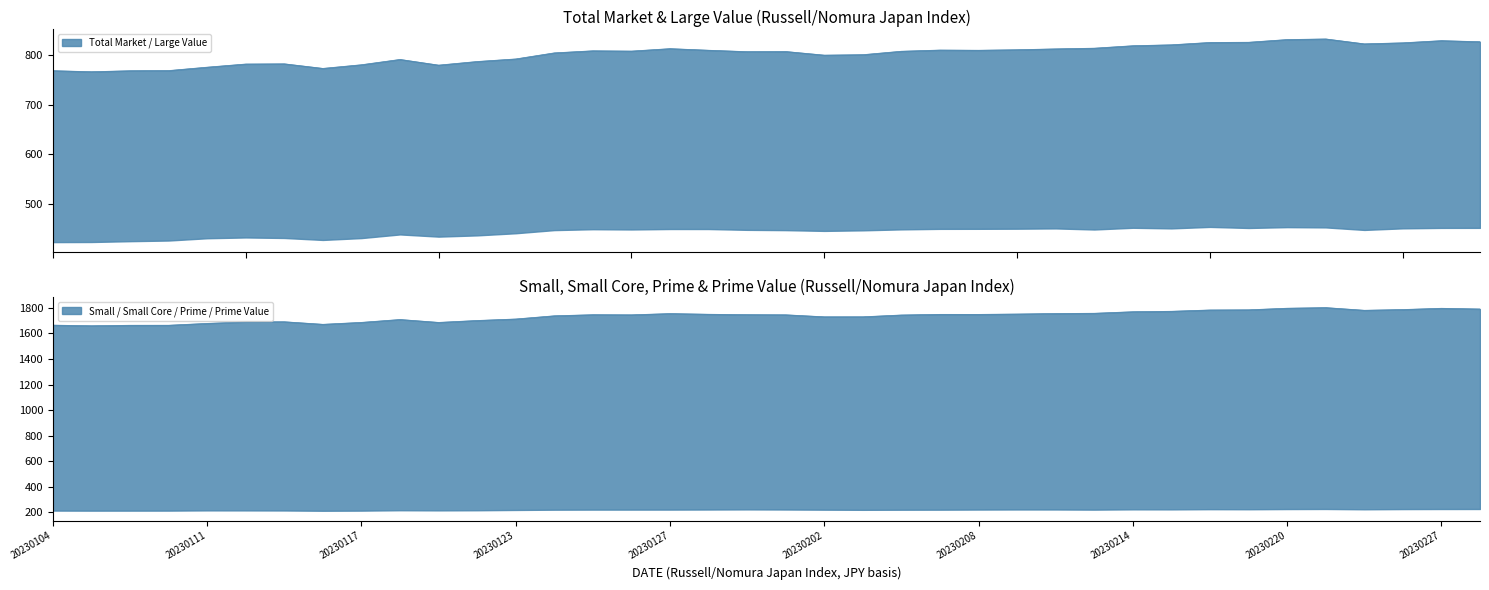

What is the greatest value displayed?

1802.6